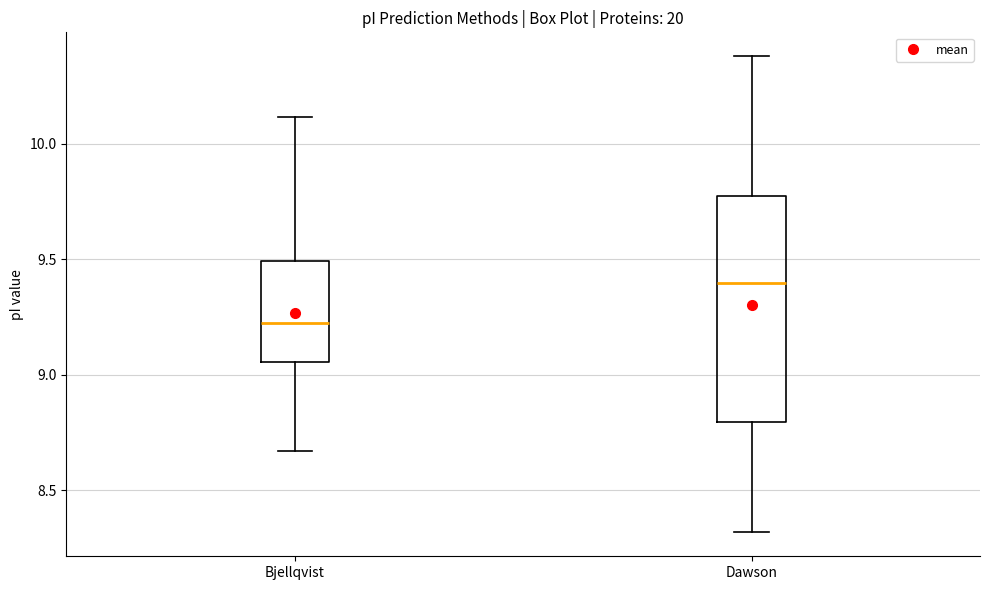

Where does the median line of the box for Dawson sit on the y-axis? The values are not printed on the chart, so give them approximately, as read against the axis.

9.40